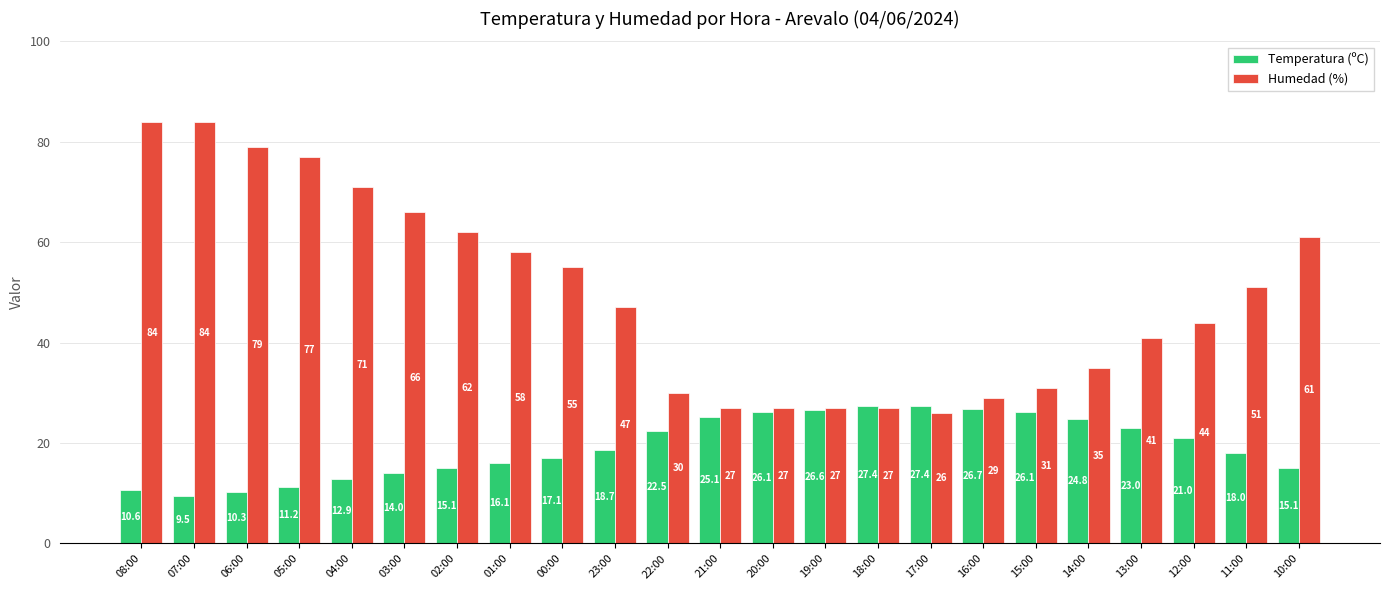

Which series has the largest range (max minus min)?

Humedad (%)